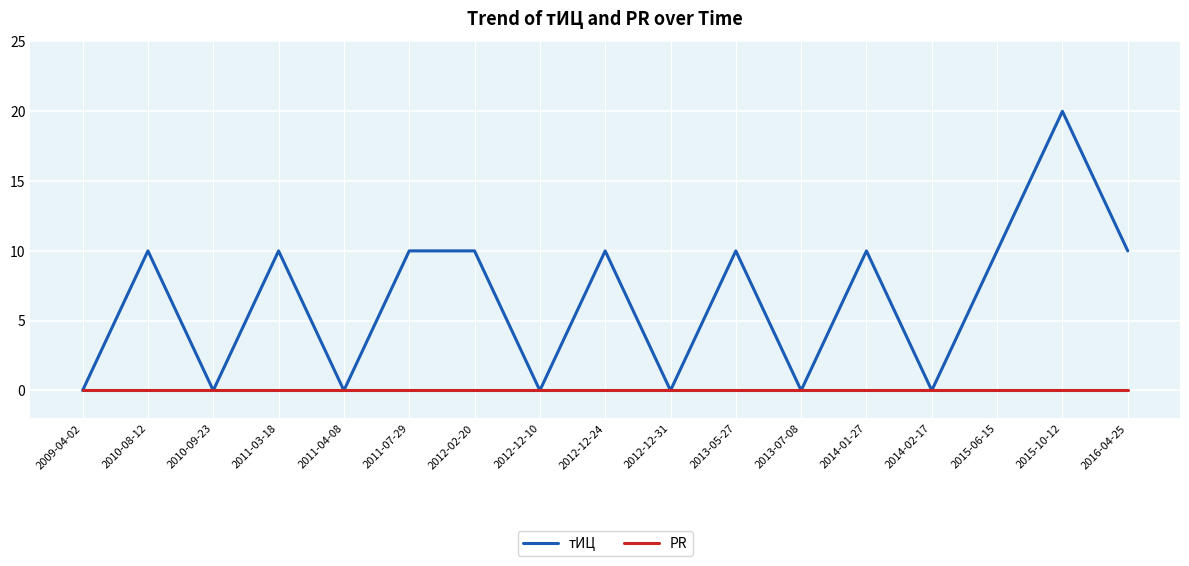

List the series in order of their peak value, highest first.

тИЦ, PR